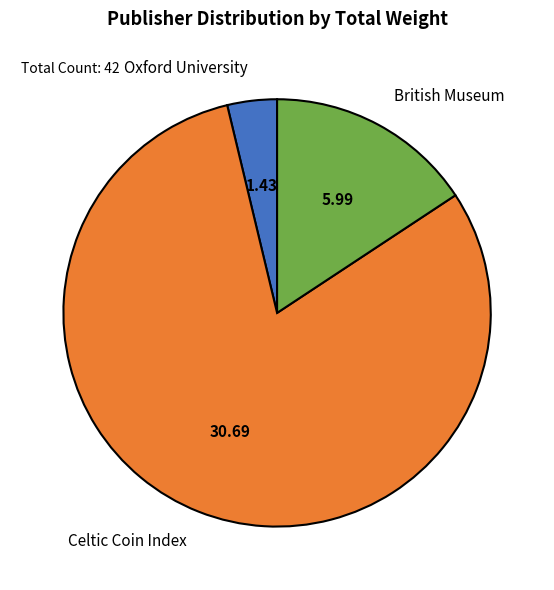

Does Celtic Coin Index account for over 50% of the chart?

Yes